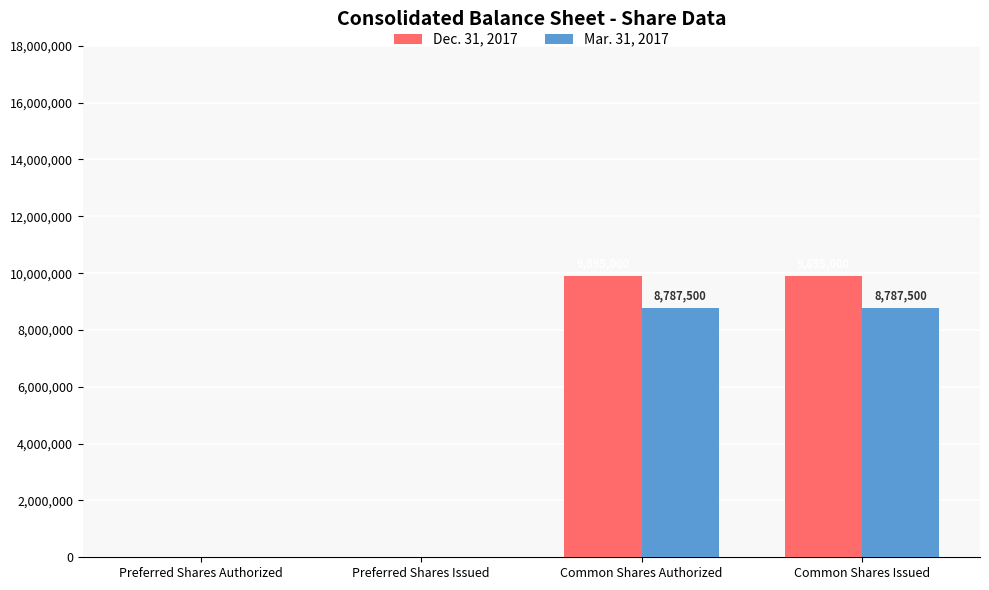

How many positive values does the Mar. 31, 2017 series have?

2